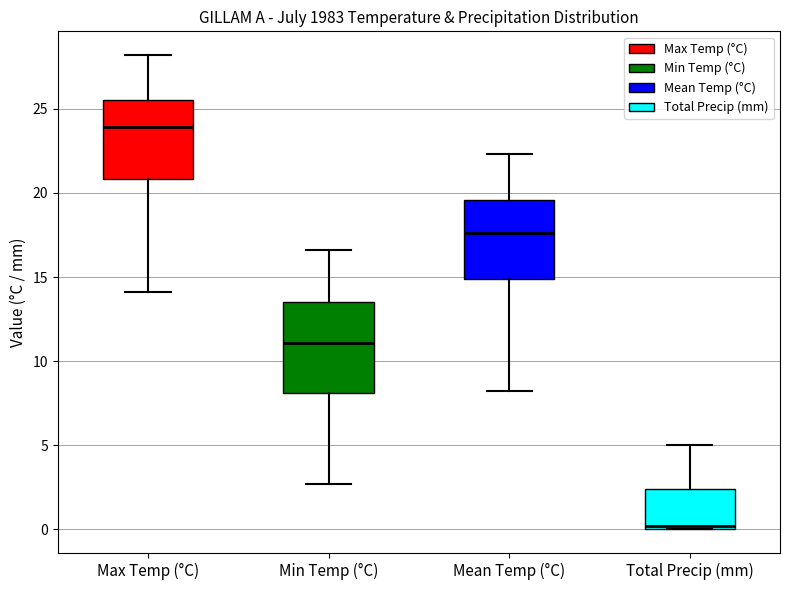

Comparing the boxes themselves (not the whiskers), which one is the tallest?

Min Temp (°C)